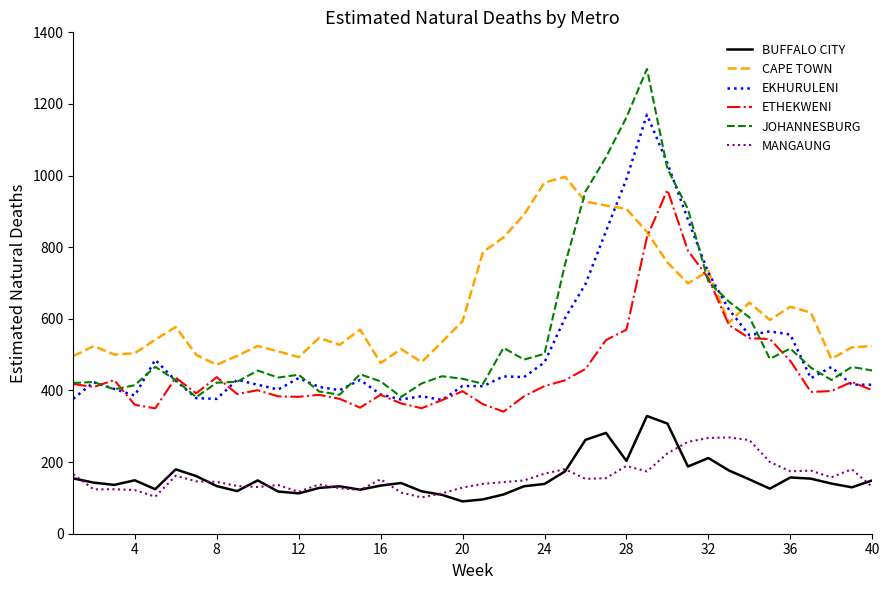

Does the chart have visible grid lines?

No